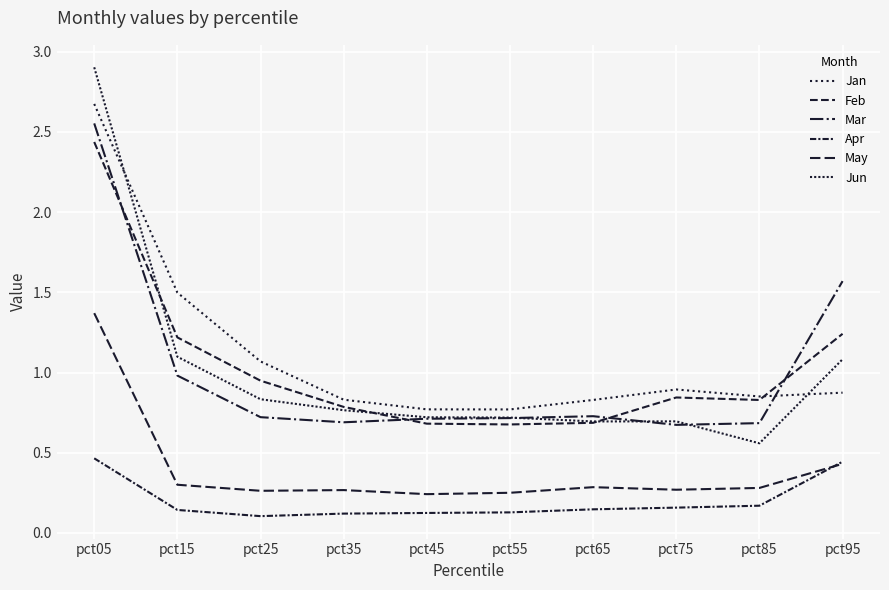

What is the difference between the maximum and minimum values in the Apr series?

0.4